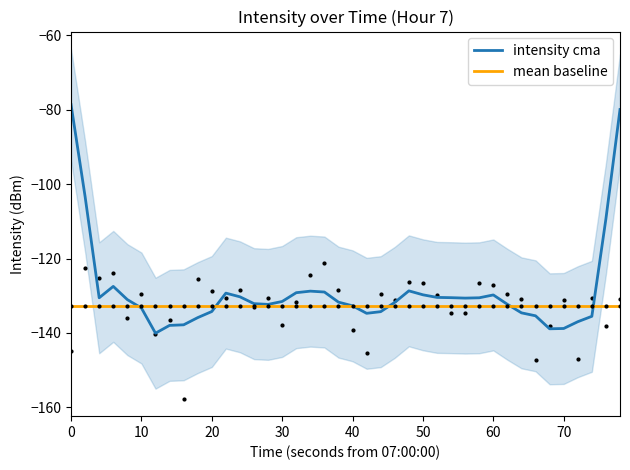

Is this an area chart (filled region under the line)?

No